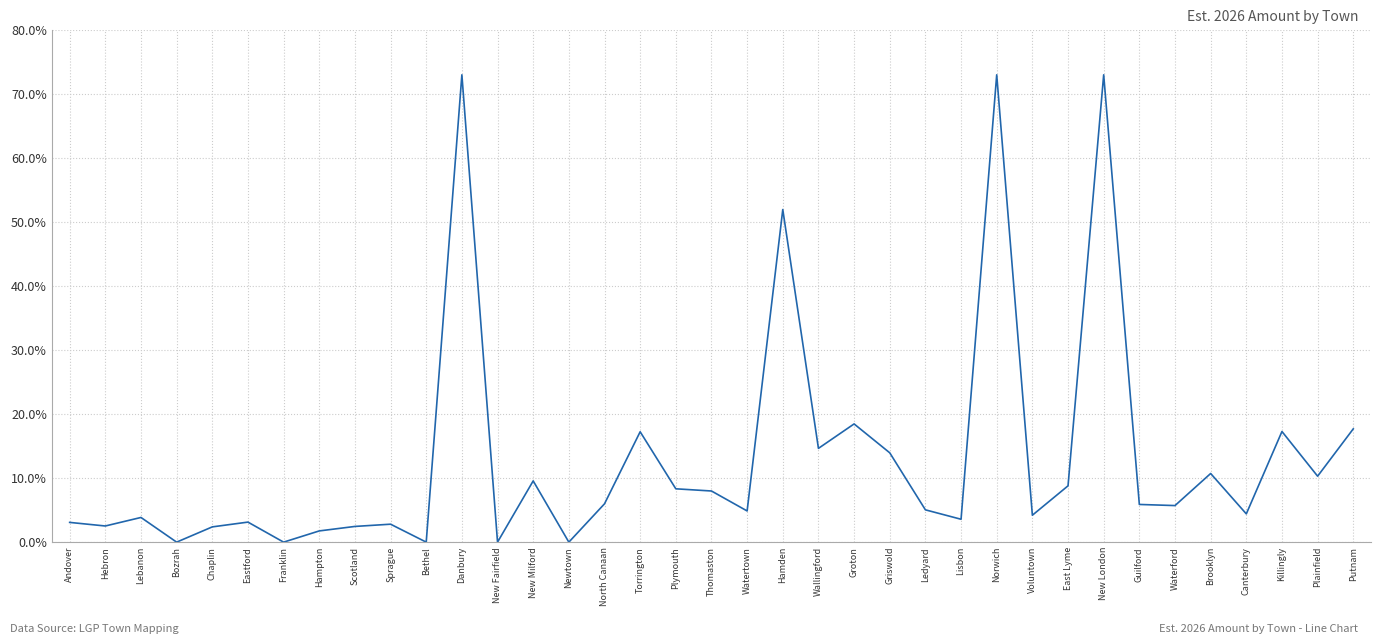

Where does the data first go above 5?

Danbury